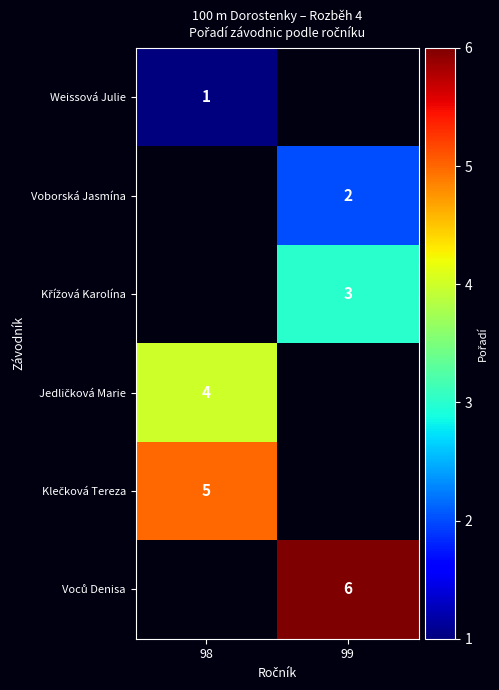

The Weissová Julie series shows 1 at 98. True or false?

True